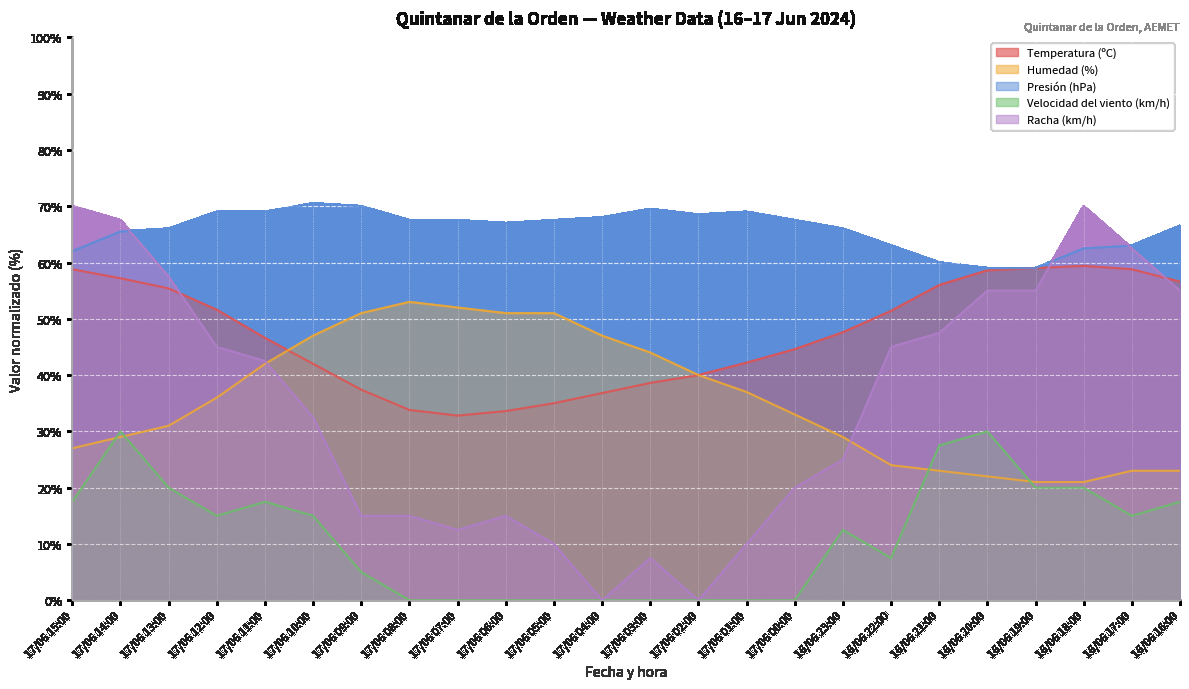

What is the label of the 12th point from the right?

17/06 03:00